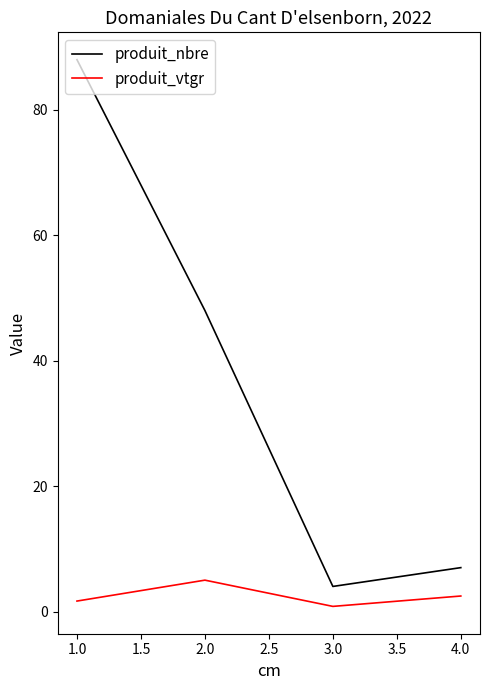

What is the average value of the produit_vtgr series?

2.5